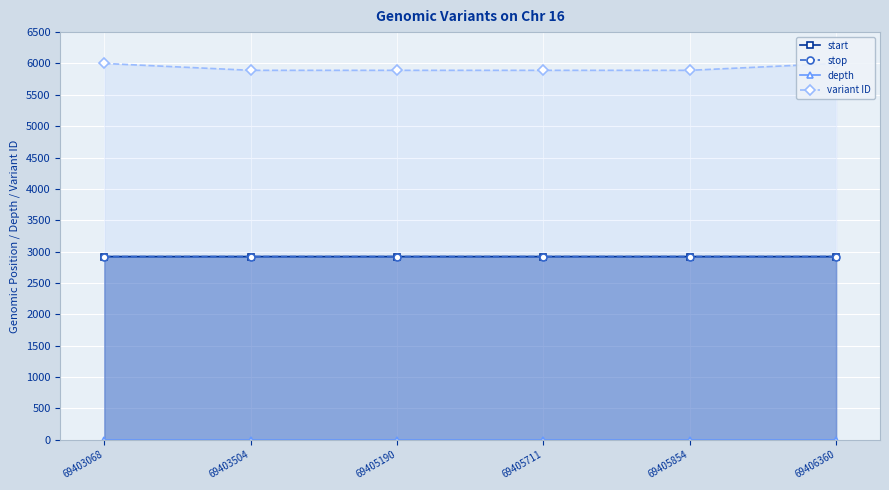

What are all the series names shown in the legend?

start, stop, depth, variant ID